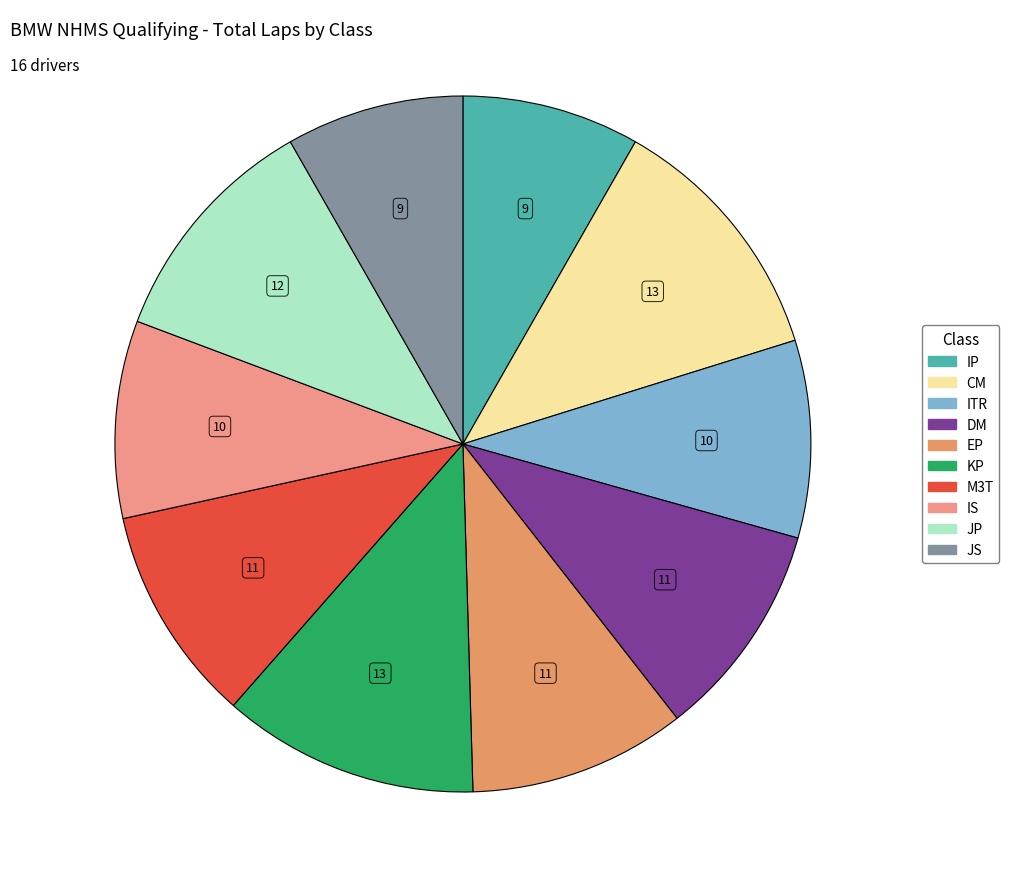

Is it true that ITR is 9% of the pie?

True